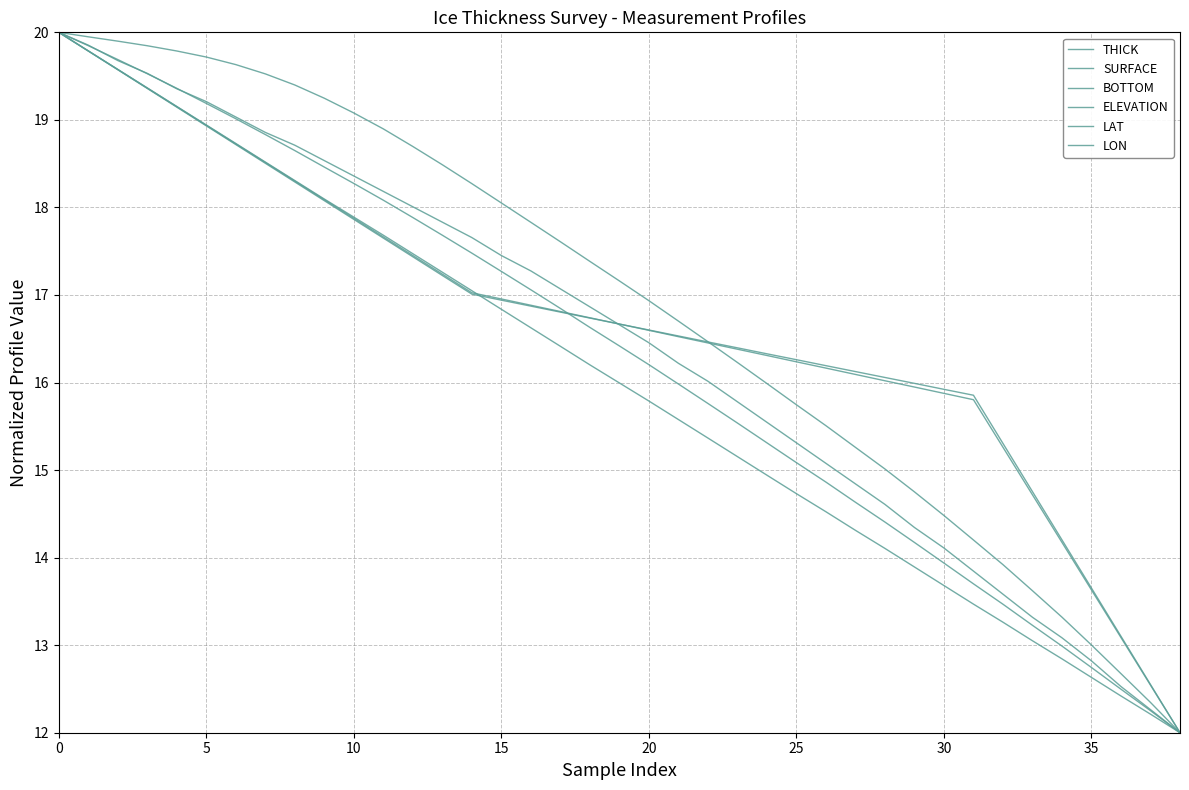

Rank the series by their maximum value, from lowest to highest.

THICK, SURFACE, BOTTOM, ELEVATION, LAT, LON